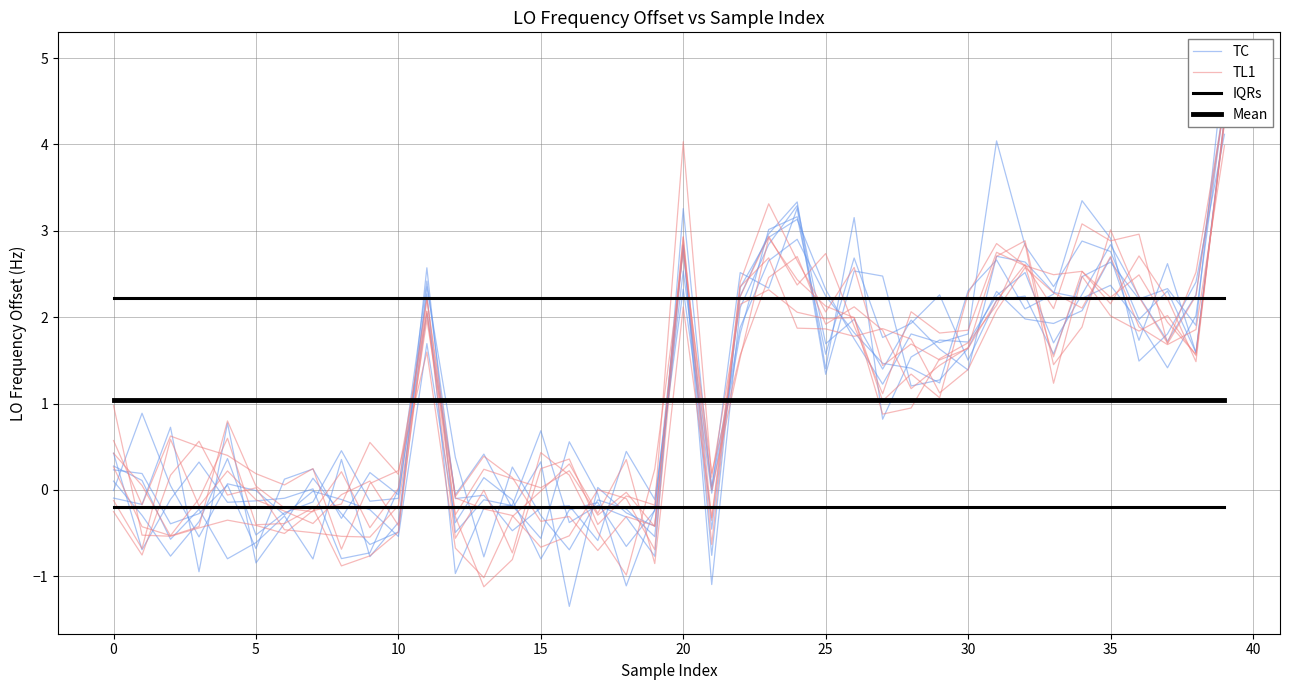

How many distinct data groups are displayed?

4